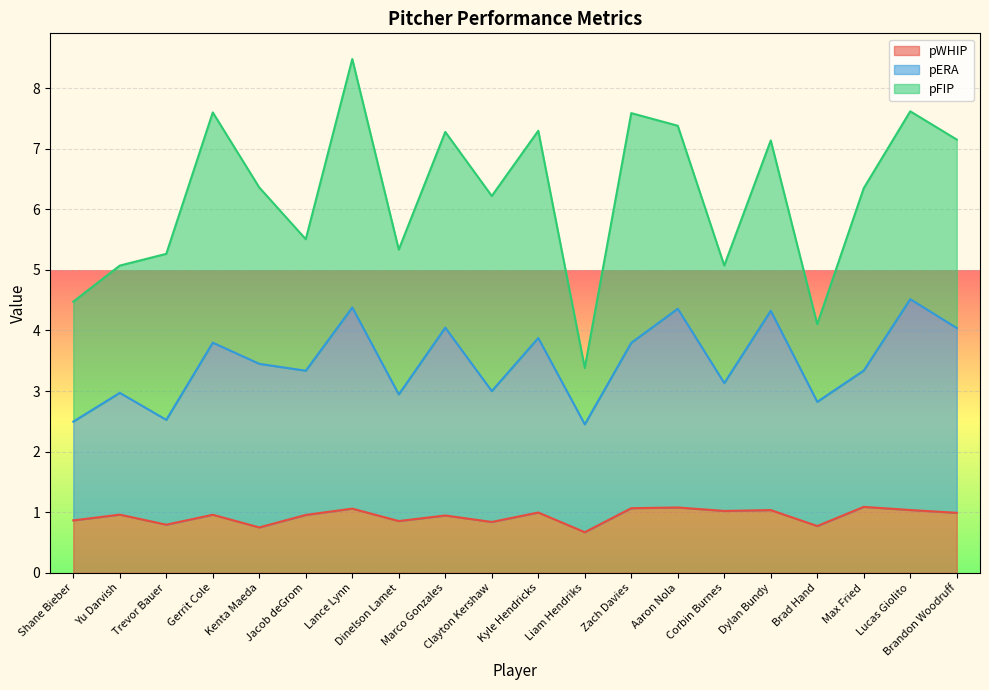

True or false: pWHIP and pERA cross at least once.

False